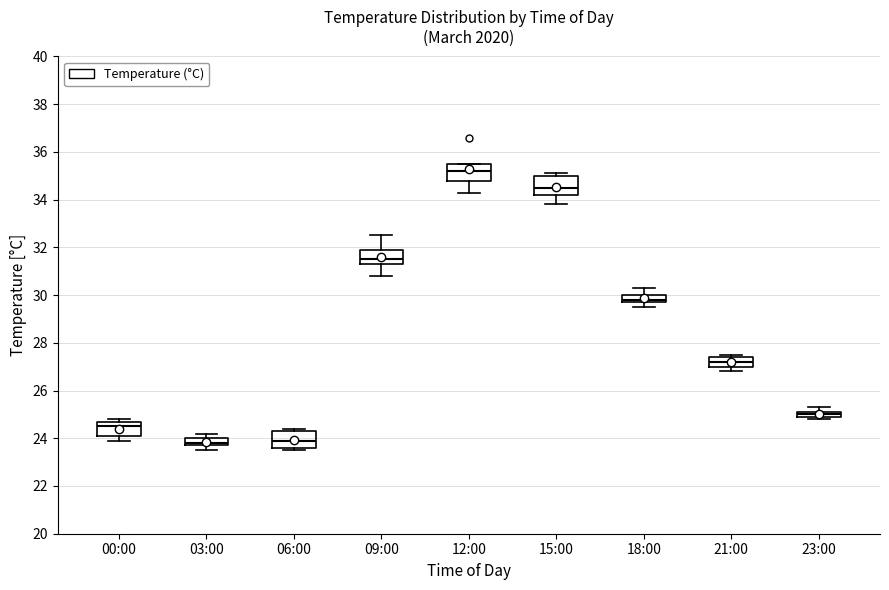

Where is the lower edge of the box for 09:00 on the y-axis? The values are not printed on the chart, so give them approximately, as read against the axis.

31.4